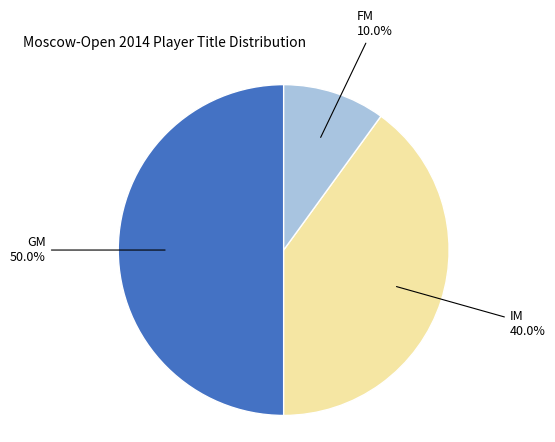

Count the number of slices in the pie.

3